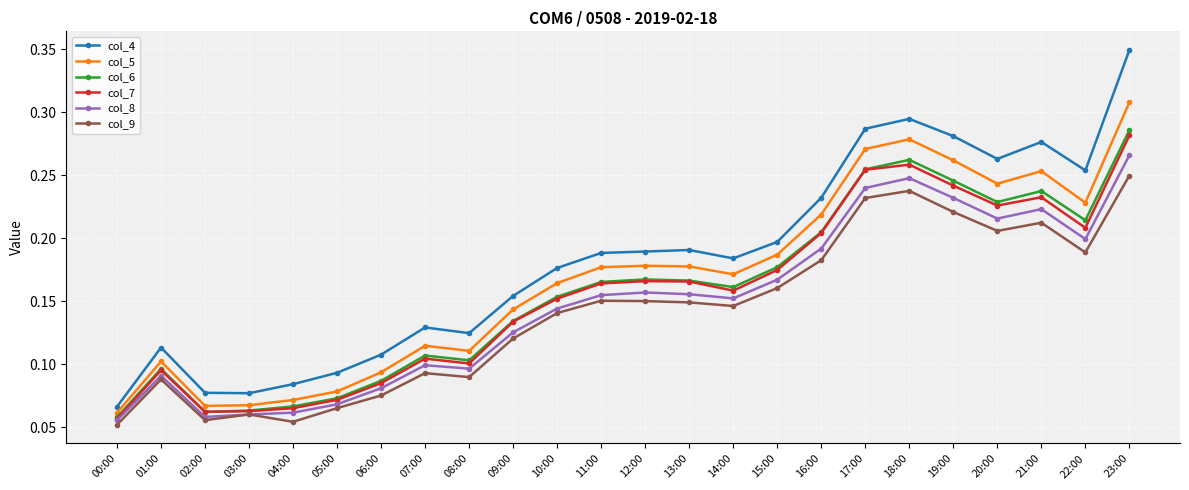

How many col_6 values are between 0 and 1?

24